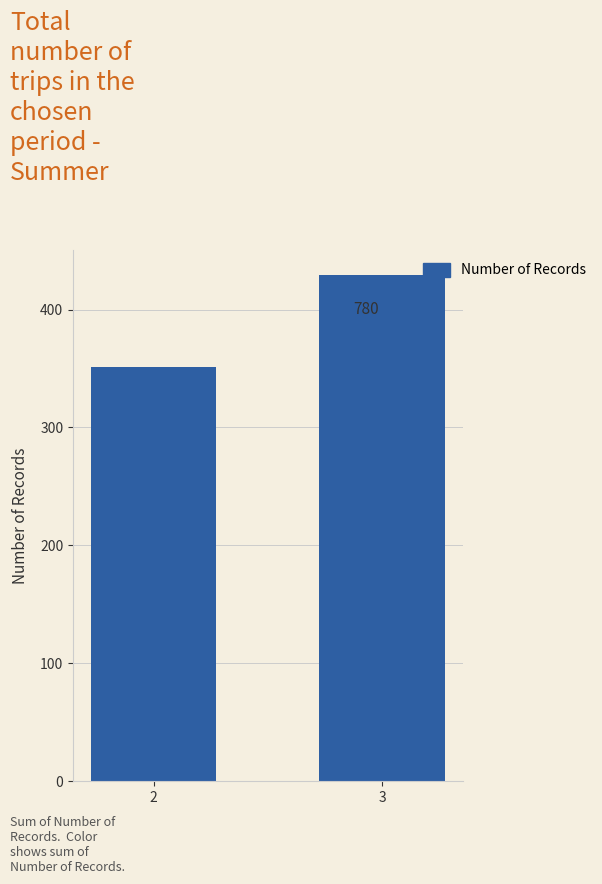

Are the bars grouped side by side (vs. stacked)?

No